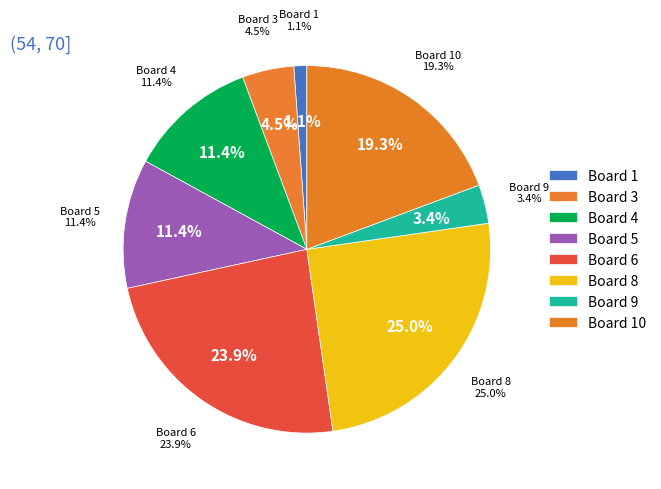

The 3 slice represents 5% of the pie. True or false?

True